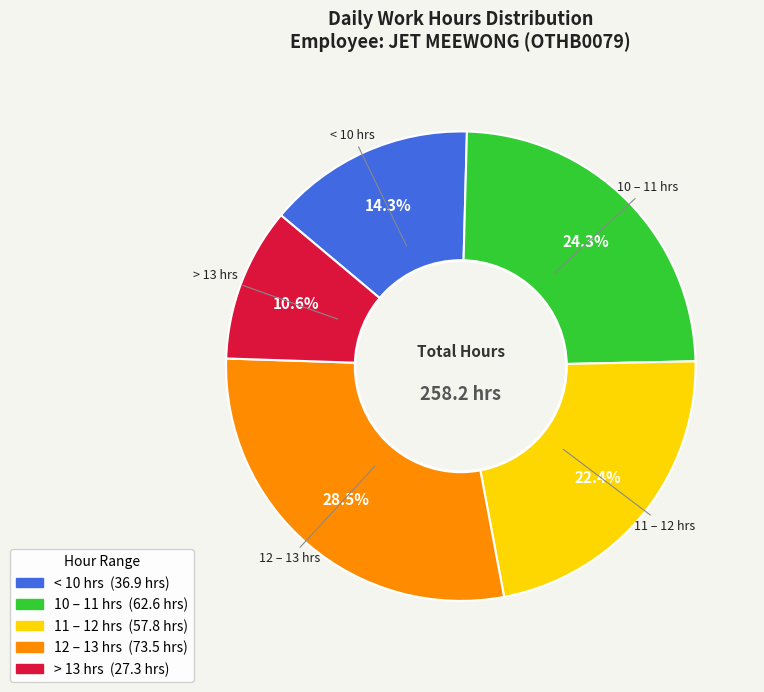

How many slices are in this pie chart?

5